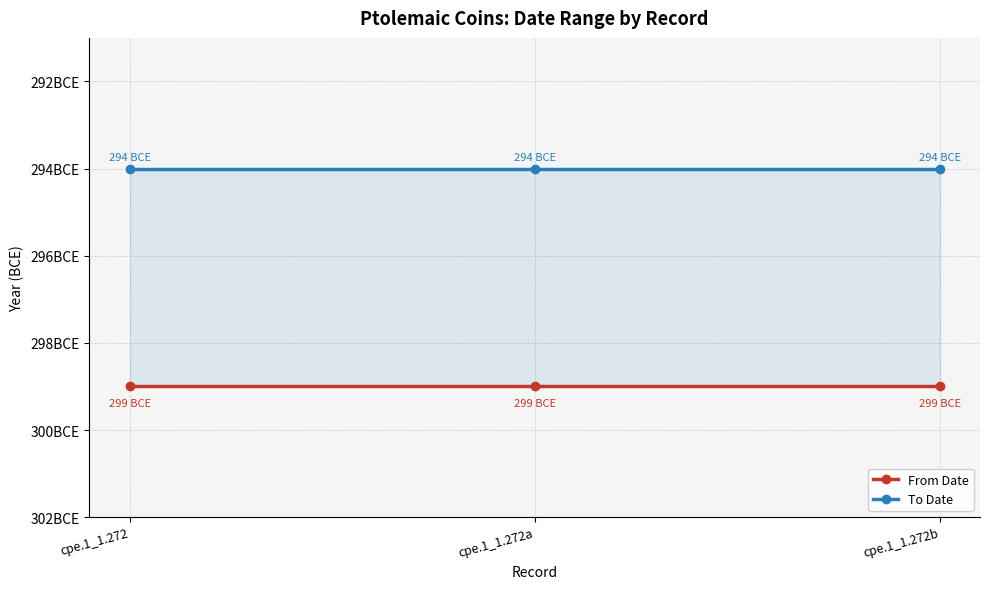

List the series in order of their overall mean, highest first.

To Date, From Date